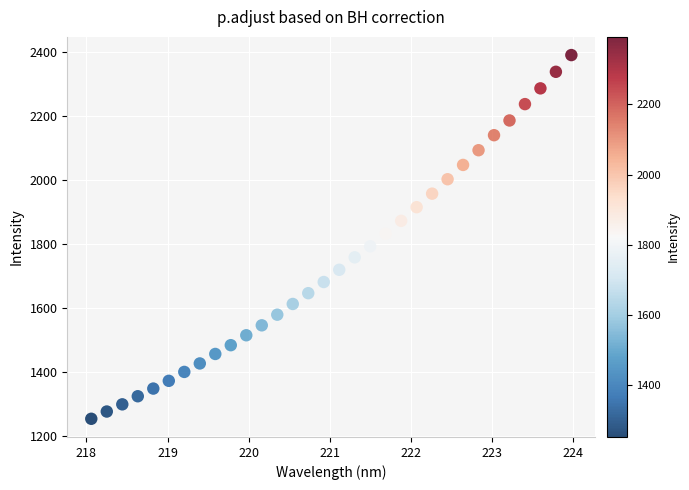

What is the range of Y values (max minus min)?

1139.3